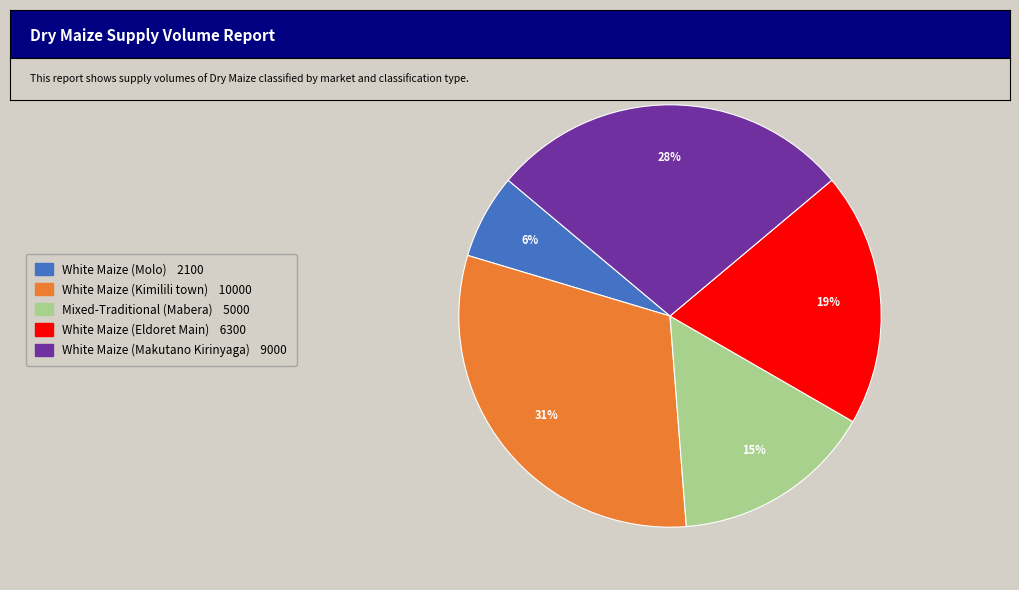

Is the sum of White Maize (Molo) 2100 and Mixed-Traditional (Mabera) 5000 greater than half?

No